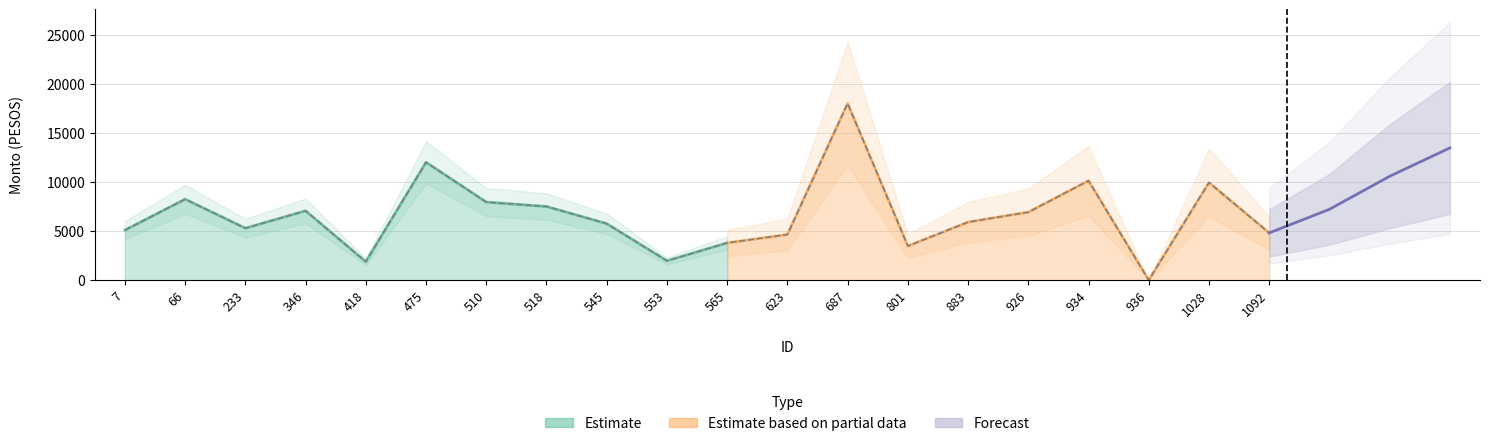

What is the sum of the values at 418 and 934?

12030.4